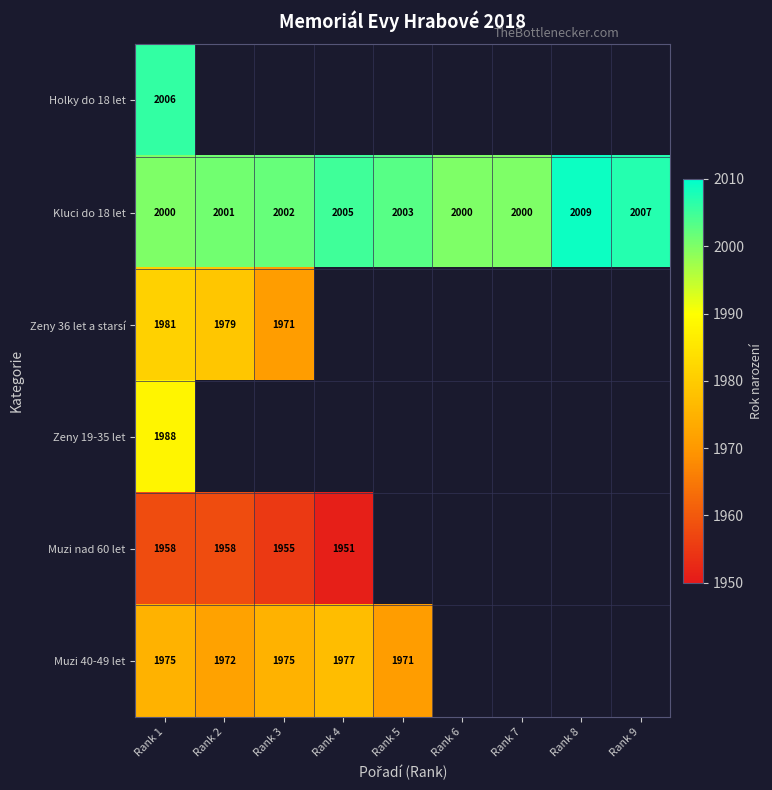

What is the difference between the Kluci do 18 let values at Rank 1 and Rank 8?

9